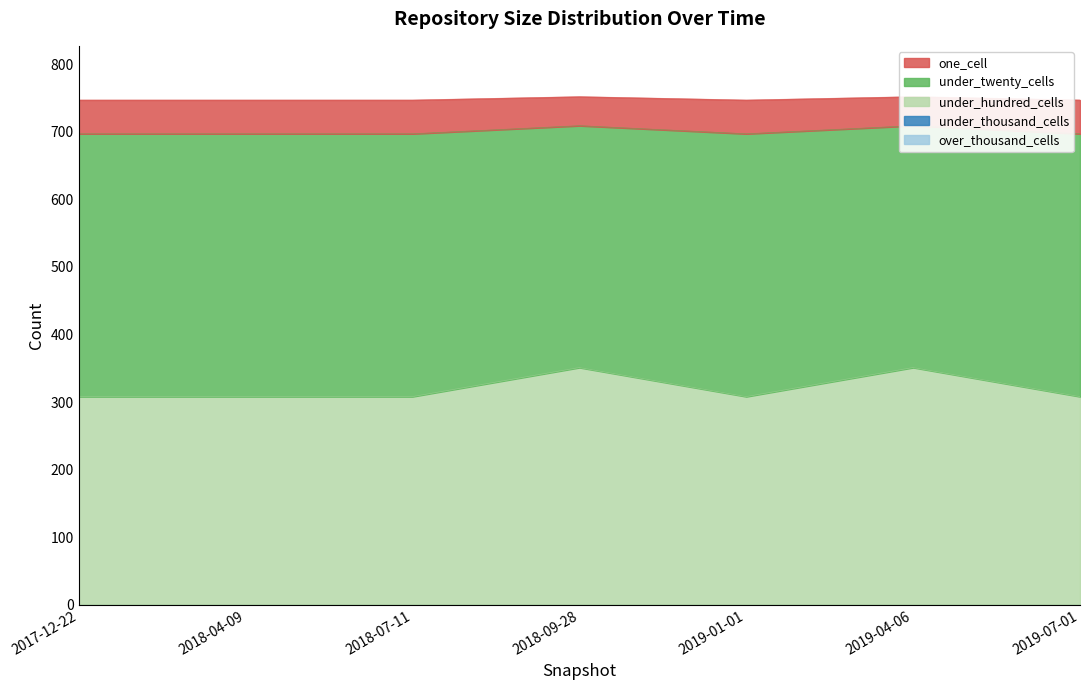

Is it true that one_cell equals 119 at 2018-09-28?

False